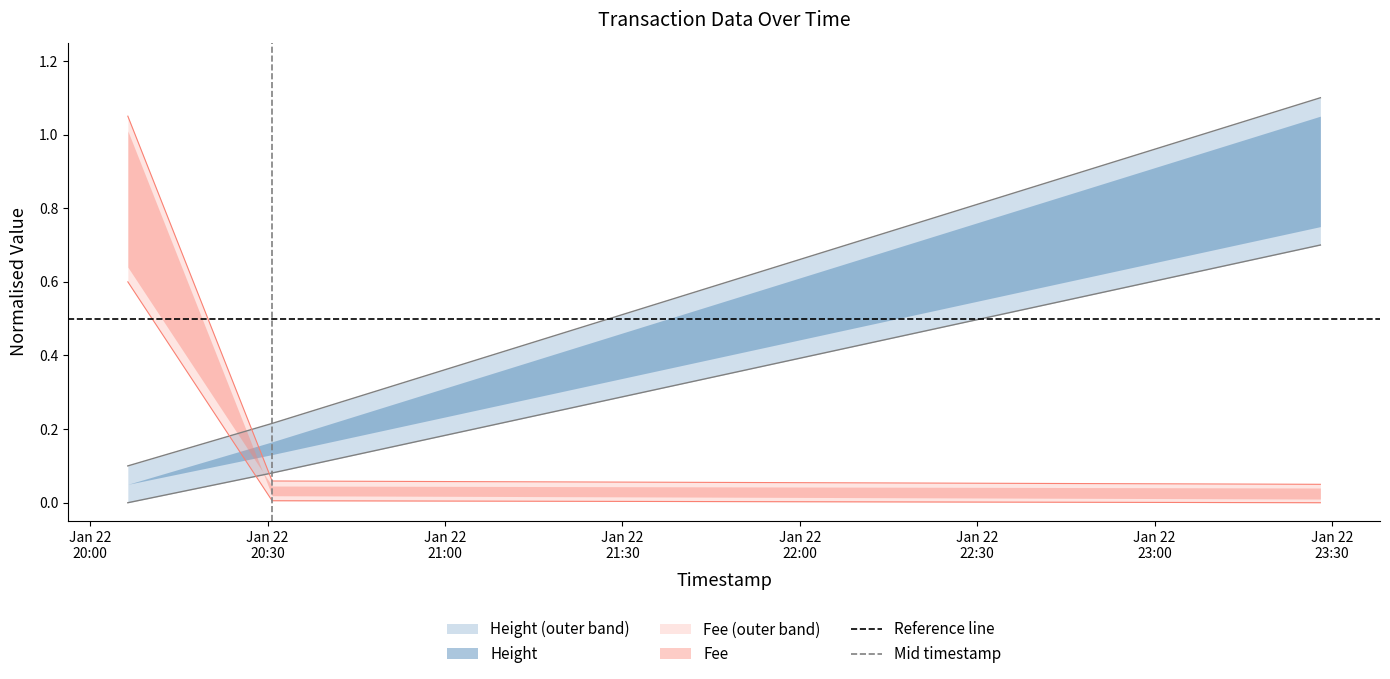

How many lines are shown in the chart?

2